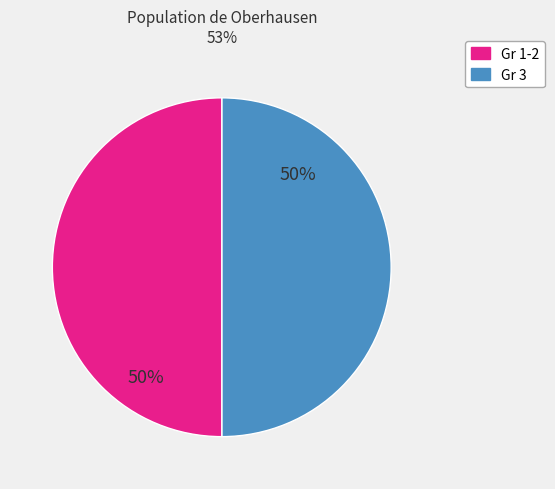

To the nearest percent, what is the average slice percentage?

50%